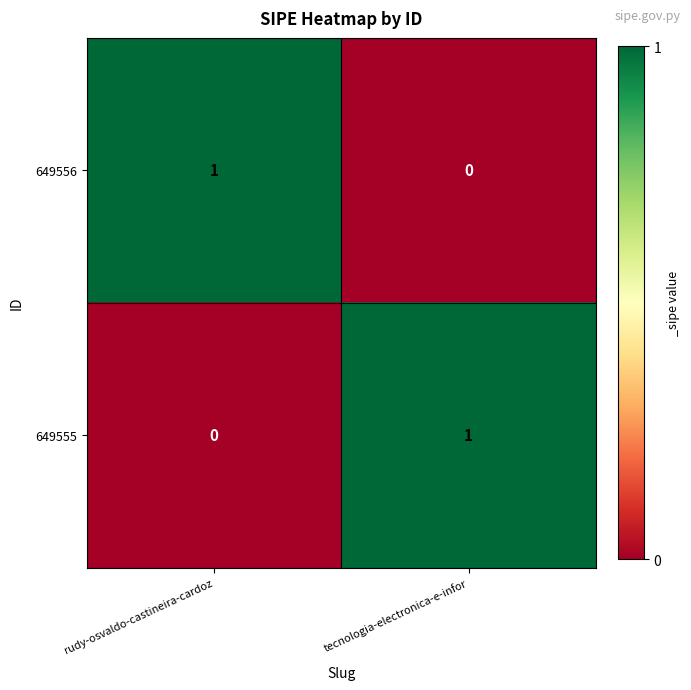

Rank the series at rudy-osvaldo-castineira-cardoz from lowest to highest value.

649555, 649556